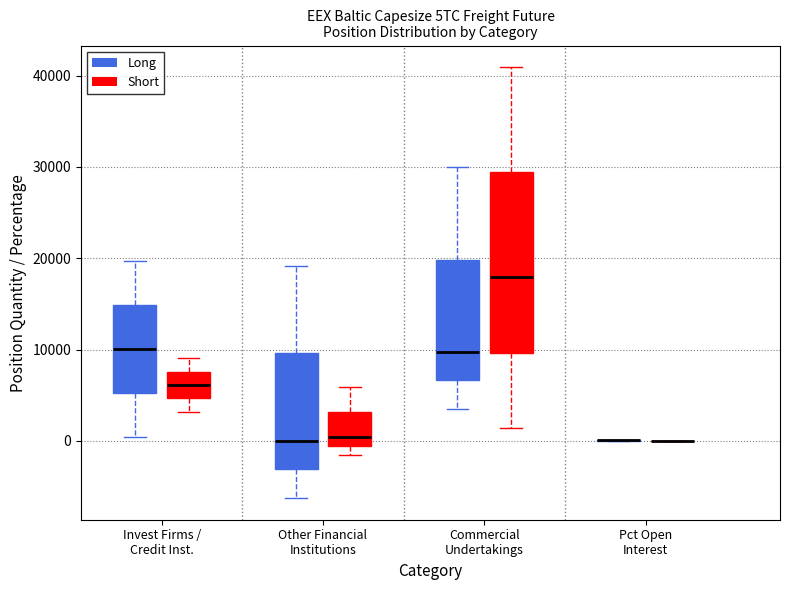

Where is the upper edge of the box for Invest Firms / Credit Inst. (Long) on the y-axis? The values are not printed on the chart, so give them approximately, as read against the axis.

15000